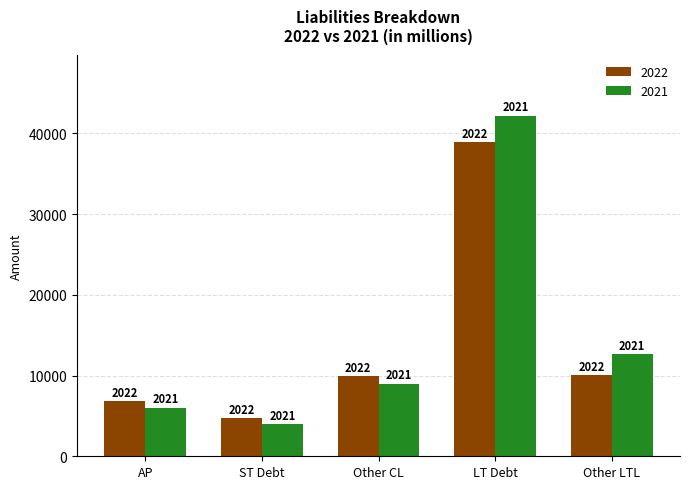

What is the label of the 3rd bar from the left?

Other CL